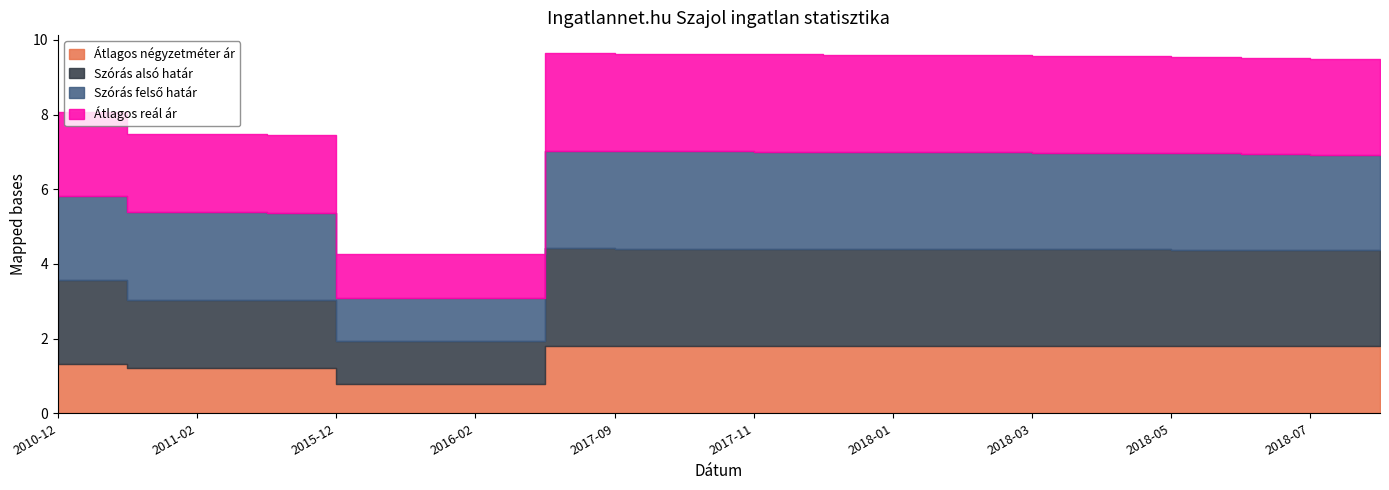

What is the label of the 18th point from the left?

2018-06